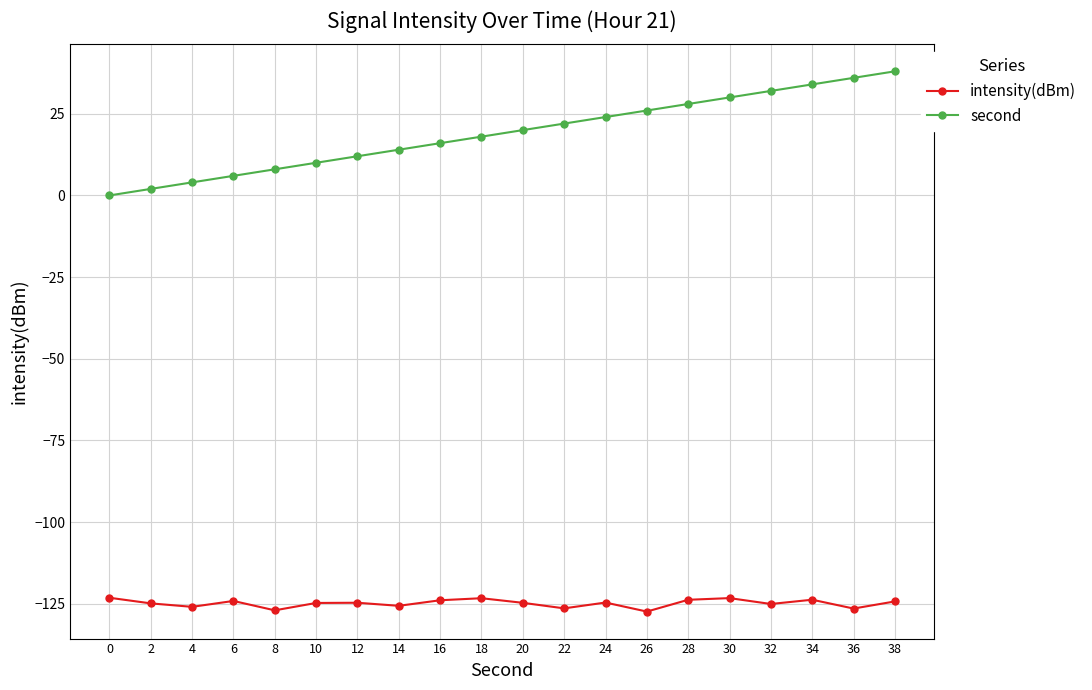

How many values in second are above zero?

19